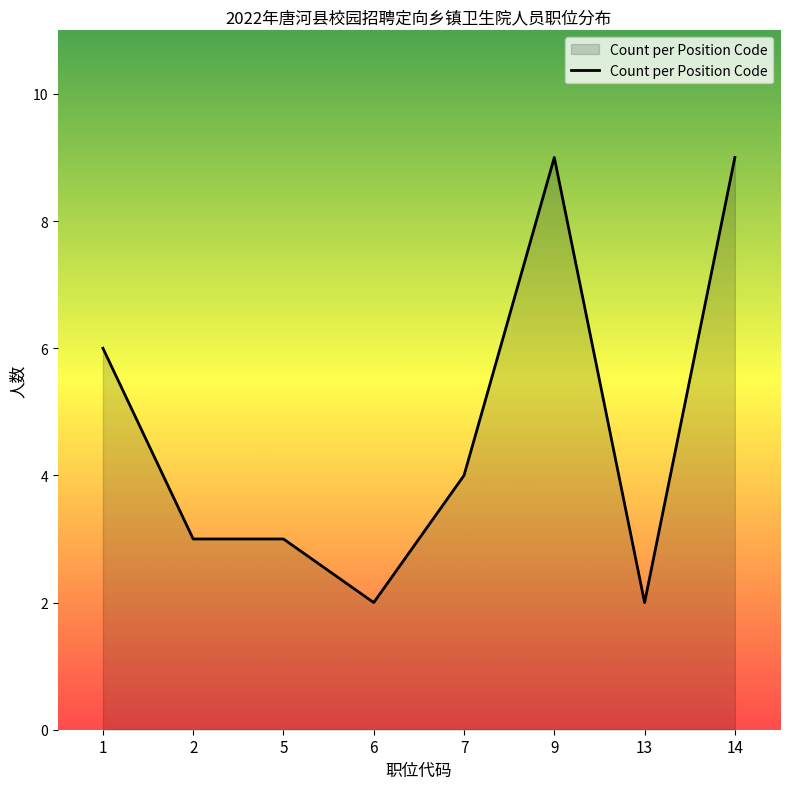

Reading left to right, transcribe all the data shown in this chart.

6	3	3	2	4	9	2	9